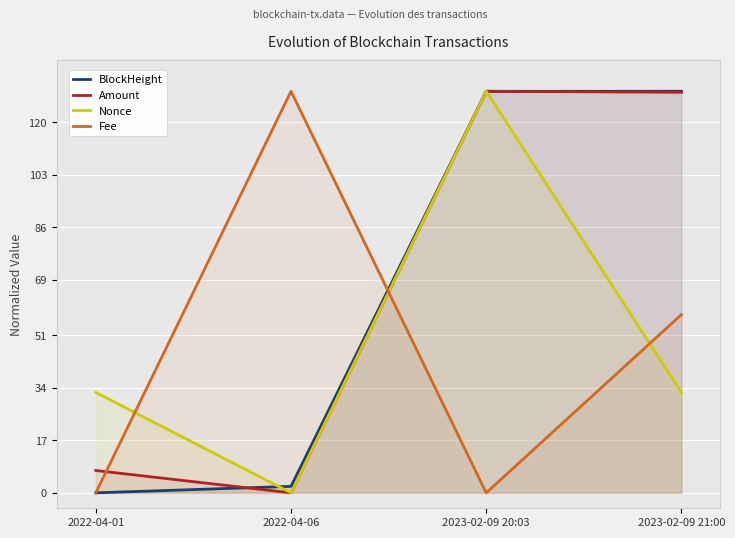

Reading right to left, extract all data points from this chart.

BlockHeight: 130.0	130.0	2.1	0.0
Amount: 129.7	130.0	0.0	7.2
Nonce: 32.5	130.0	0.0	32.5
Fee: 57.7	0.0	130.0	0.0